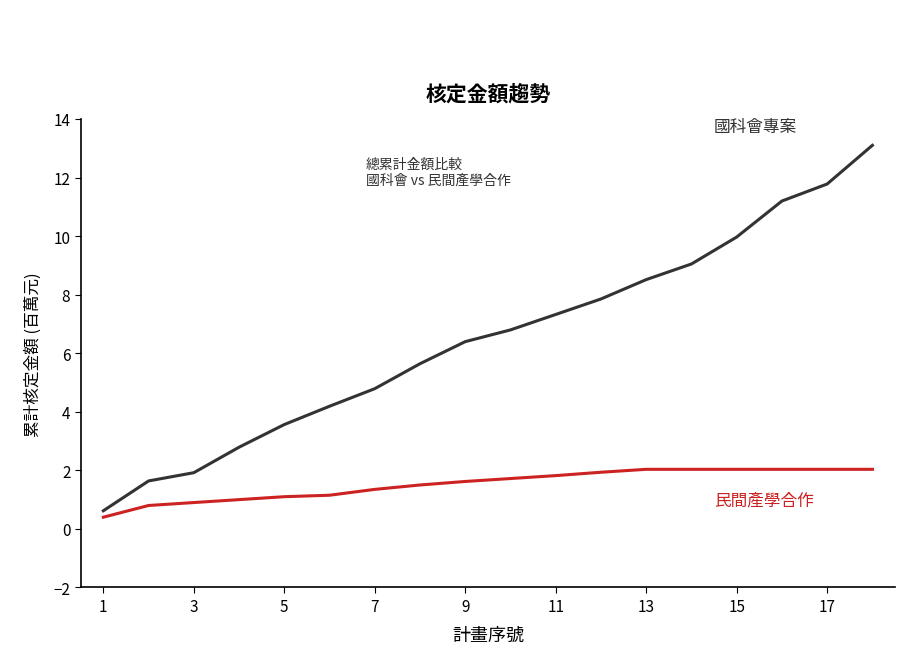

How many series are shown in this chart?

2